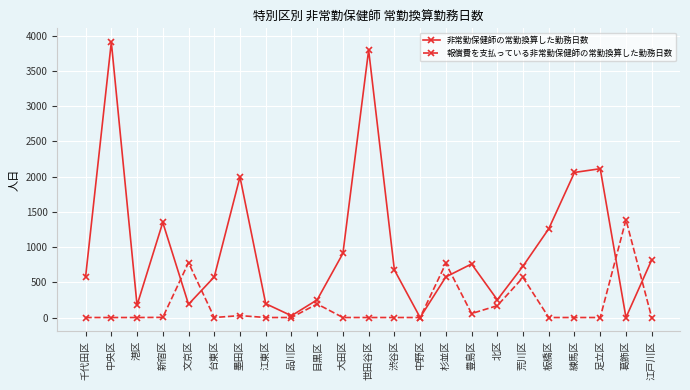

Is the value of 報償費を支払っている非常勤保健師の常勤換算した勤務日数 at 千代田区 greater than the value of 非常勤保健師の常勤換算した勤務日数 at 台東区?

No